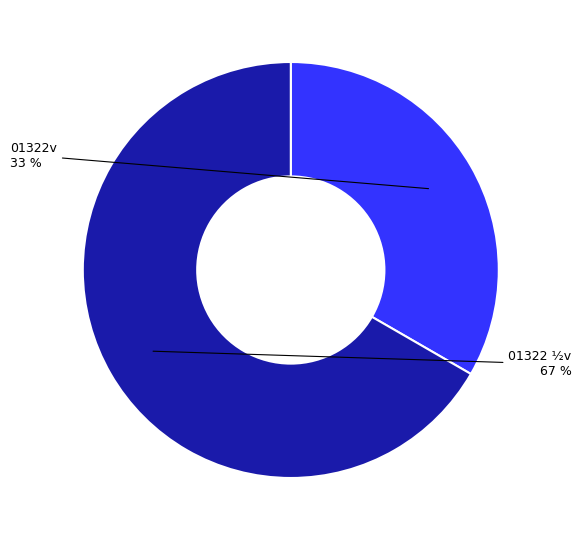

How many segments does this pie chart have?

2